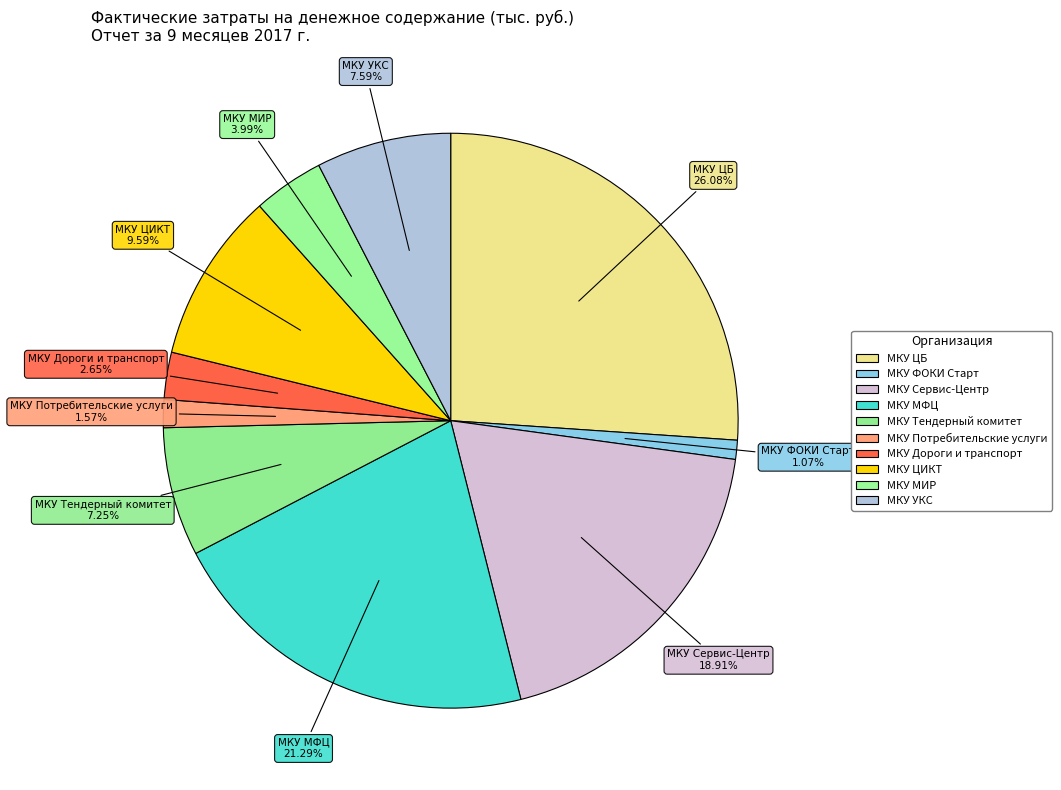

What is the change in value from МКУ МФЦ to МКУ Тендерный комитет?

-16998.7